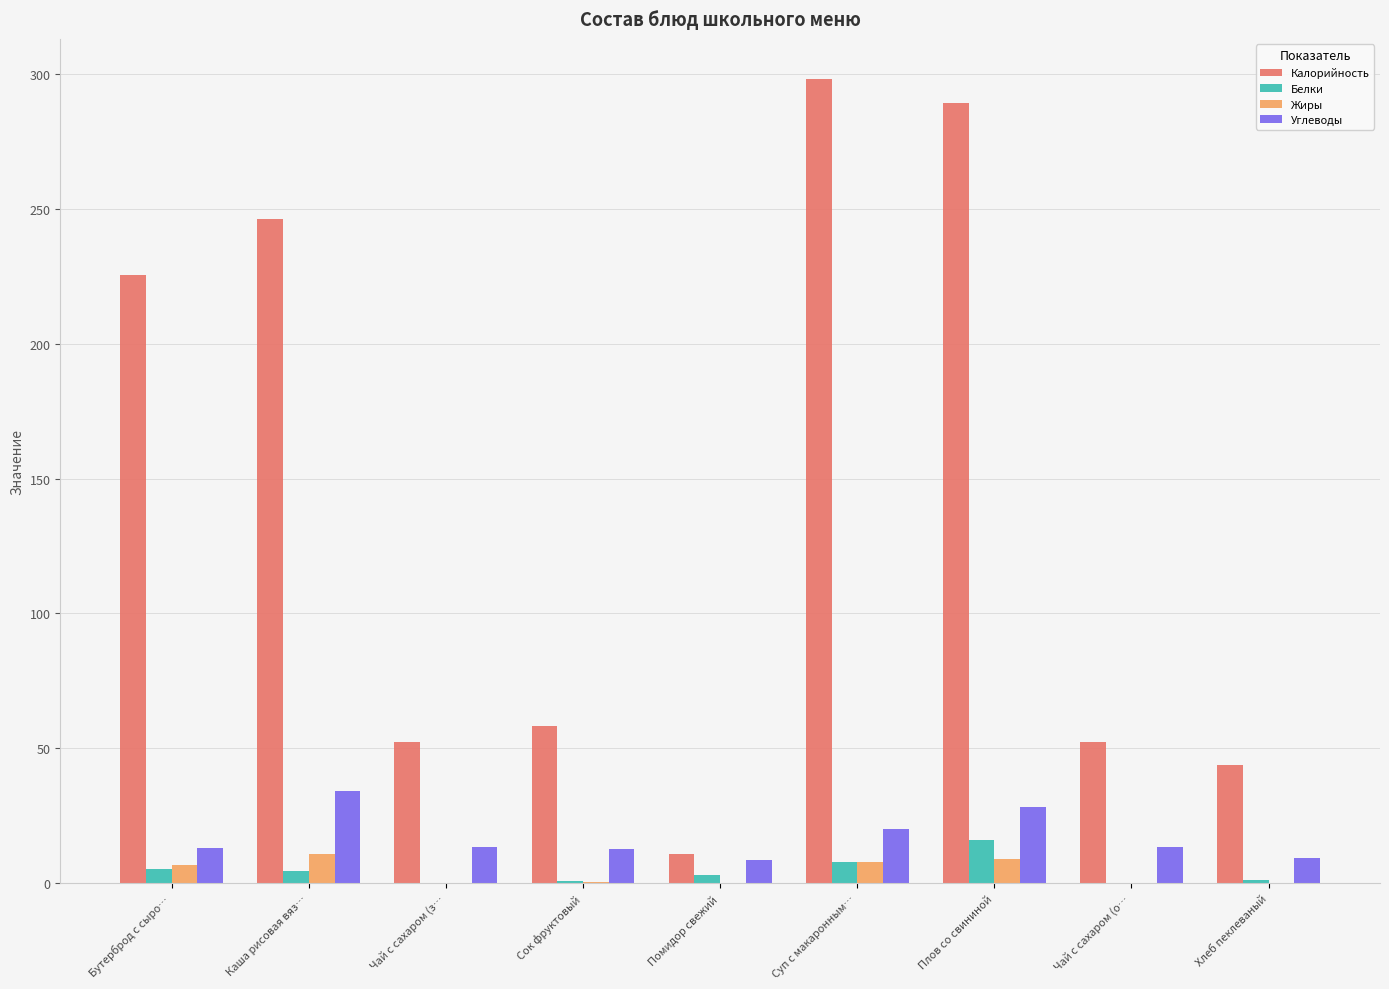

Which category has the highest value across all series?

Суп с макаронным…